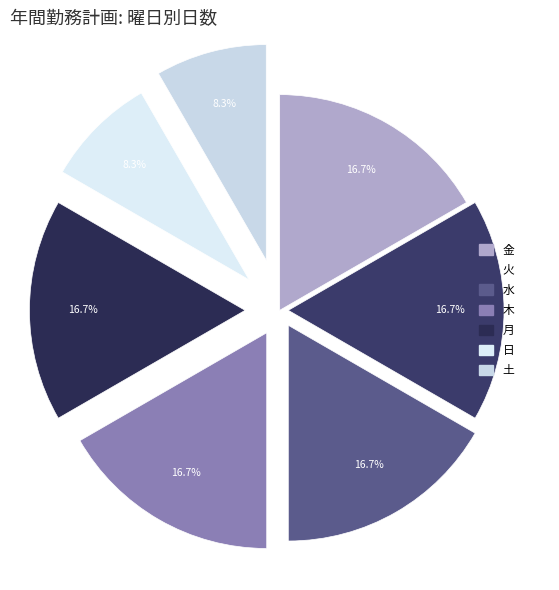

The 火 slice represents 4% of the pie. True or false?

False